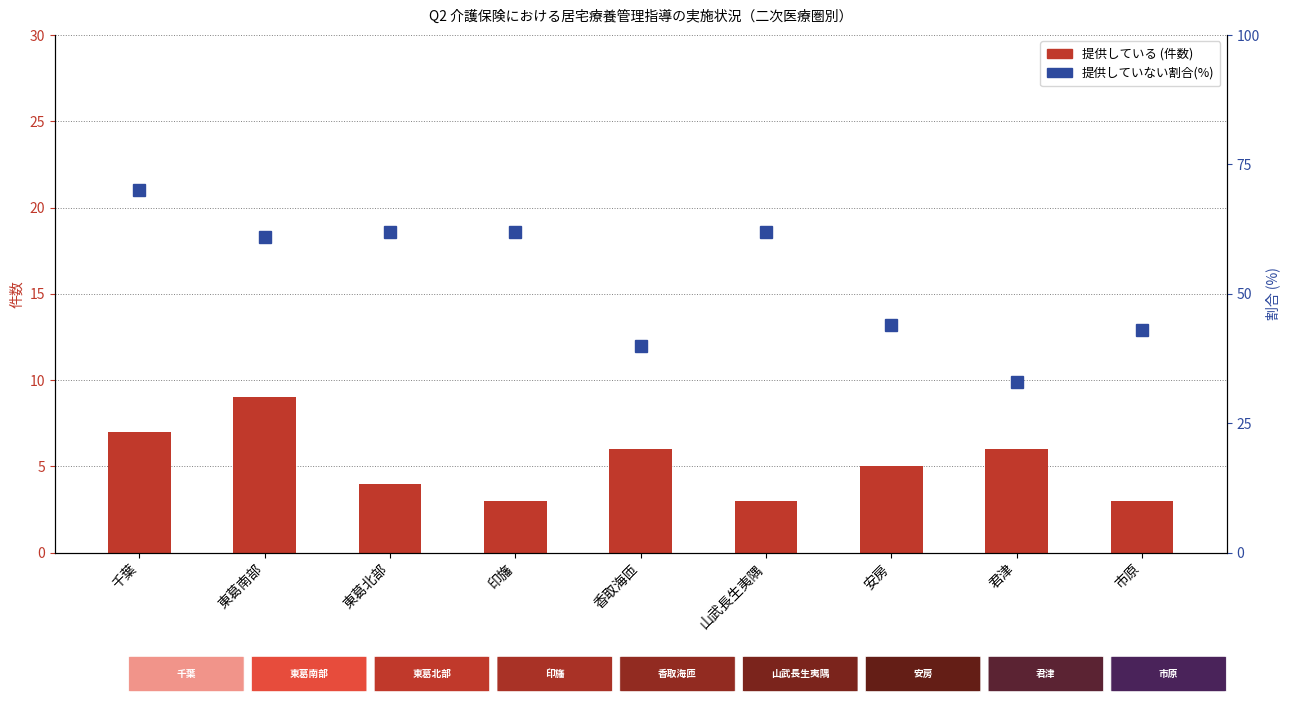

The value of 提供している at 市原 is 5. True or false?

False